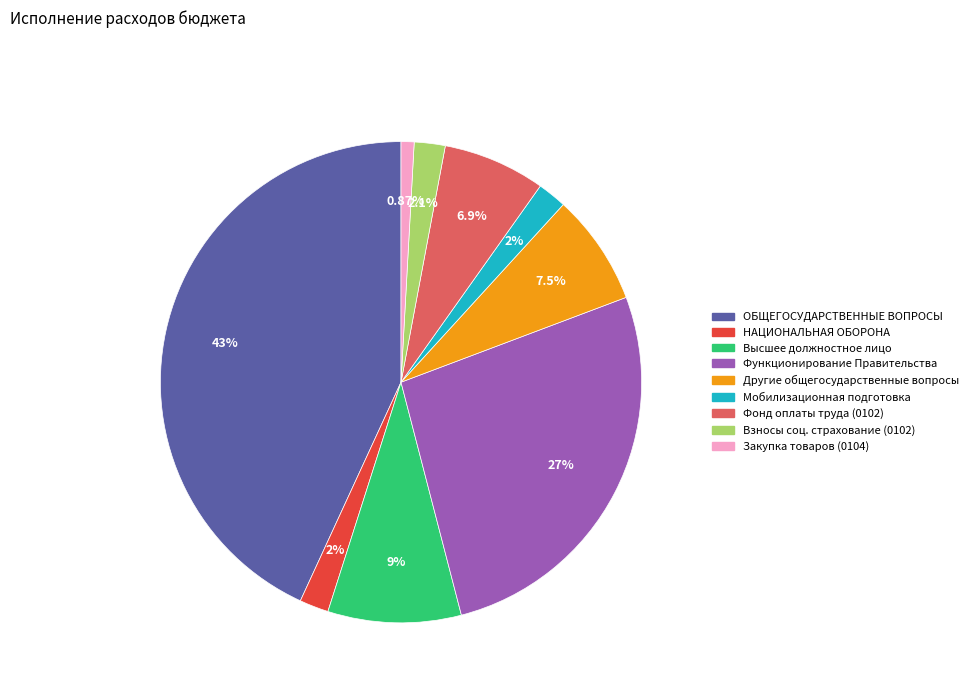

Is there a majority slice in this chart?

No